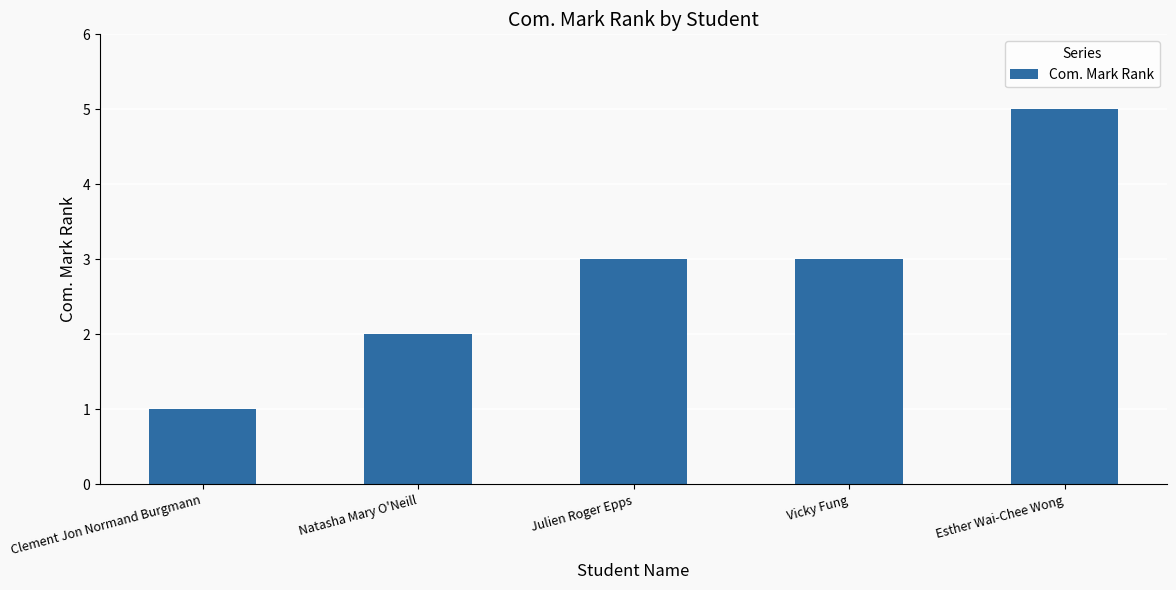

Count the values in the range 2 to 3.

3